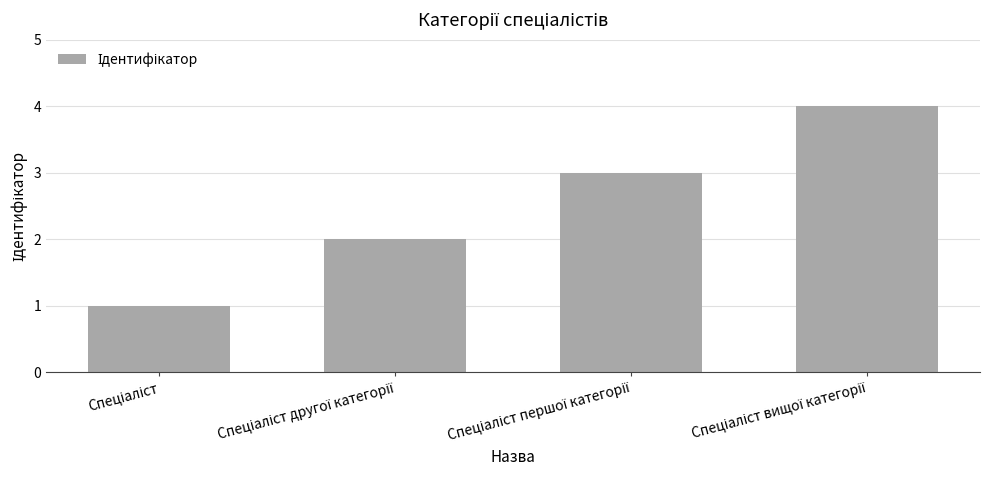

What is the maximum value shown in the chart?

4